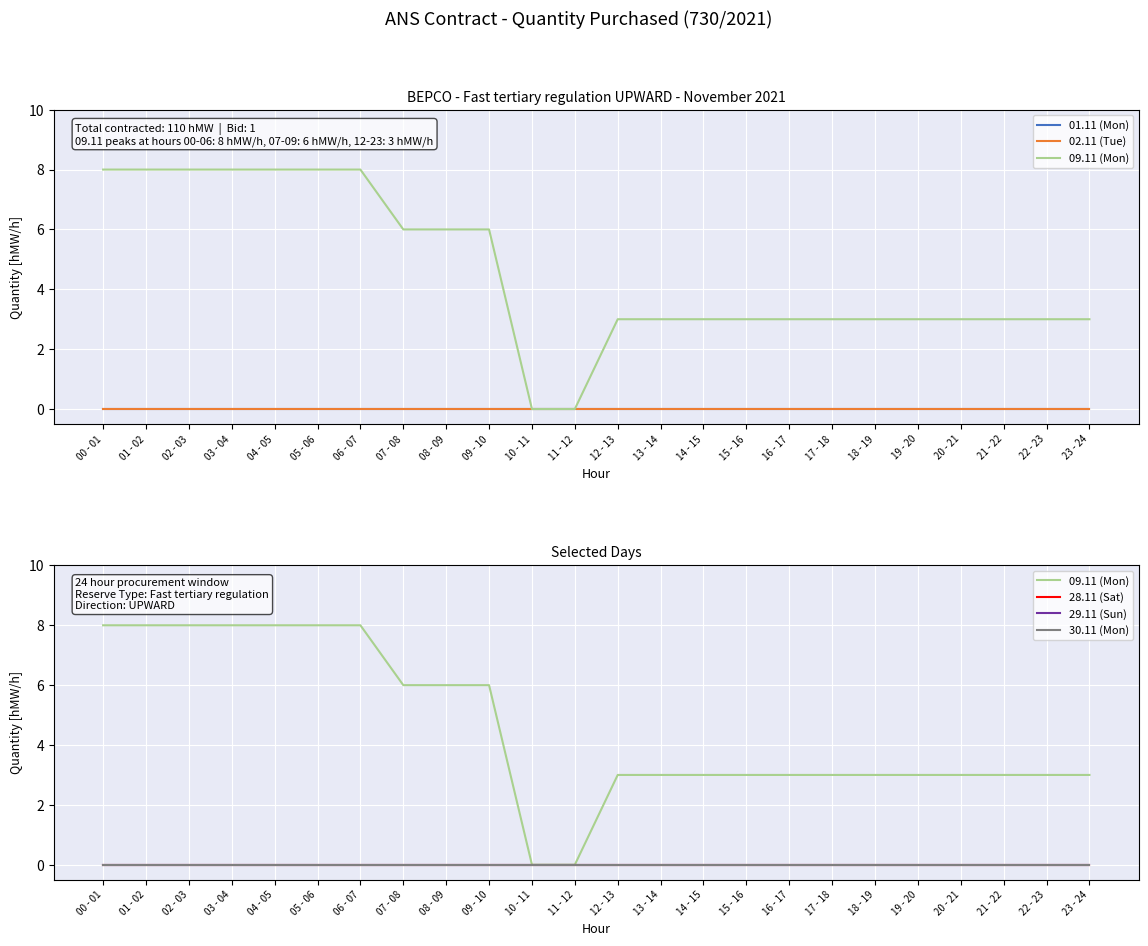

Which series has the largest range (max minus min)?

09.11 (Mon)